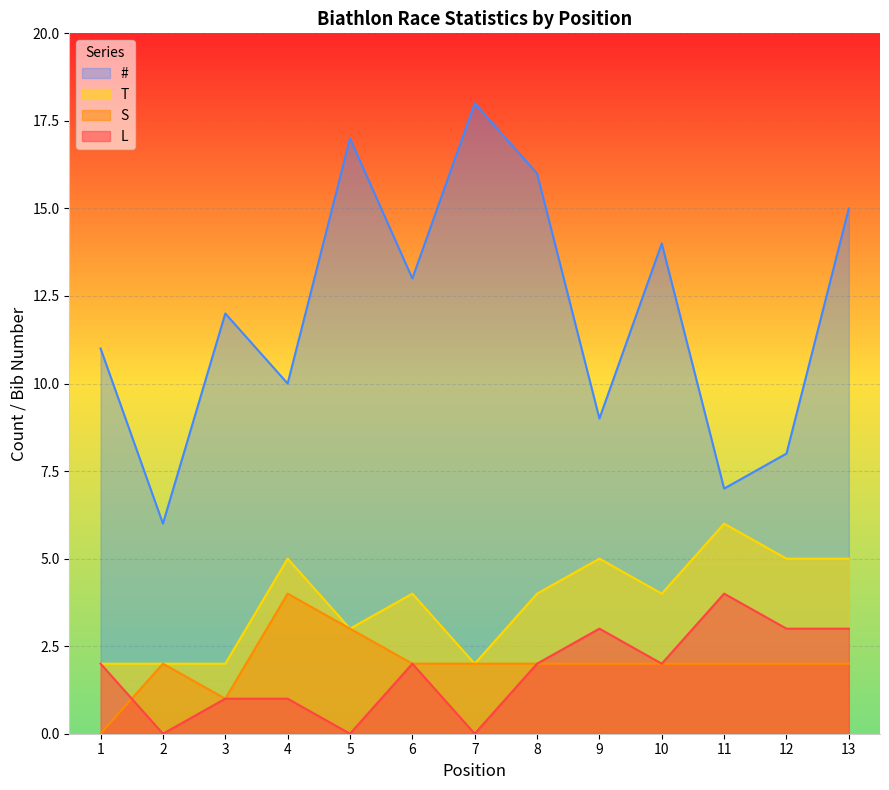

What is the difference between the T values at 9 and 1?

3